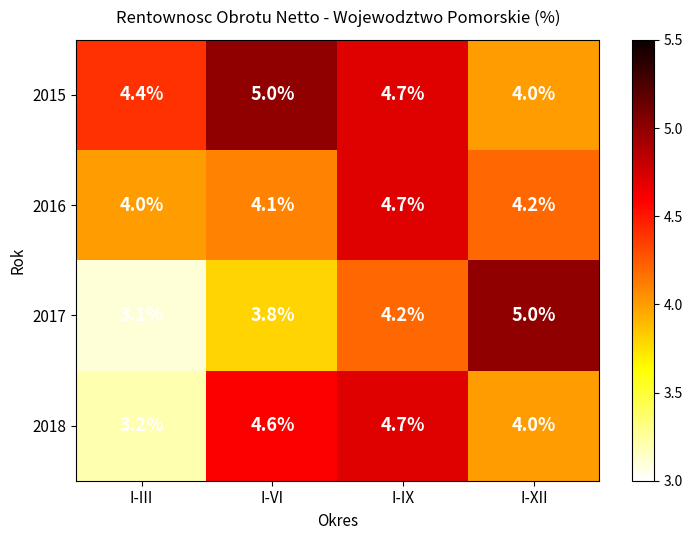

What is the approximate value of 2018 at I-IX?

4.7